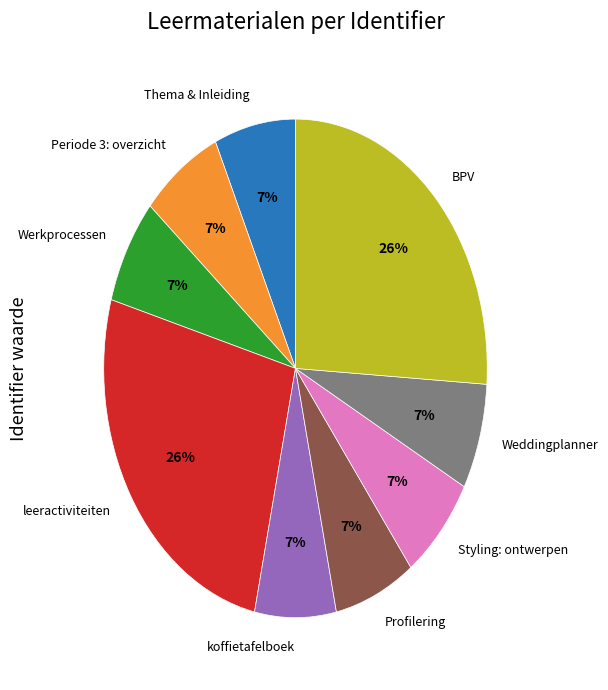

Does leeractiviteiten represent more than half of the total?

No